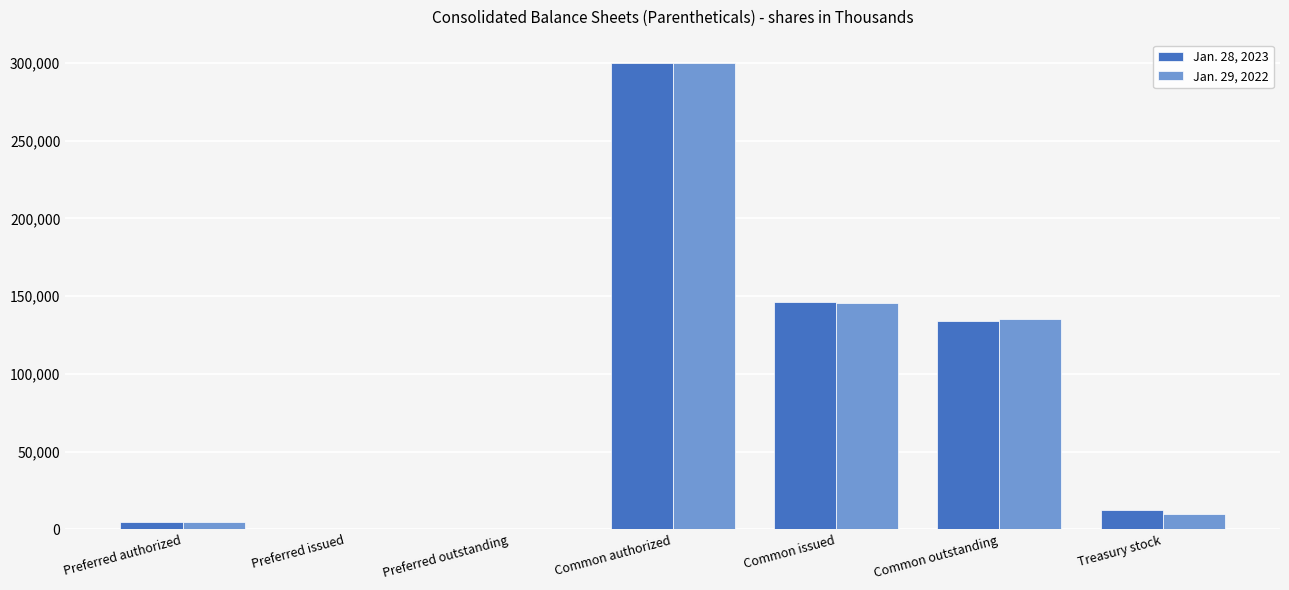

Where does the Jan. 29, 2022 series first go above 9945?

Common authorized